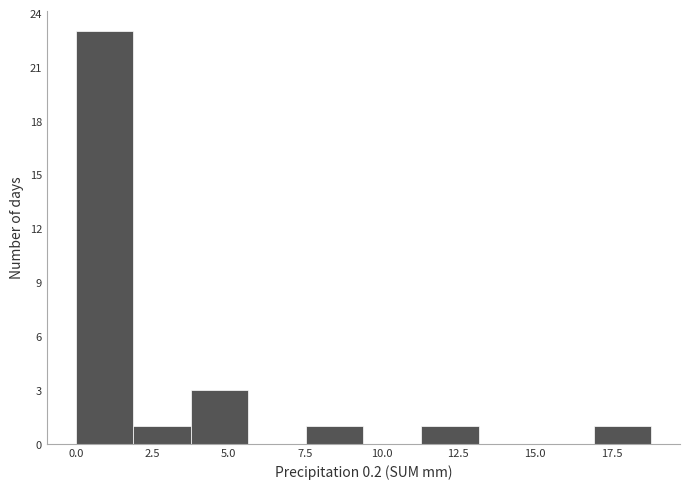

Around what value on the x-axis is the tallest bar? Give the approximate position of its centre, as read against the axis.

1.0